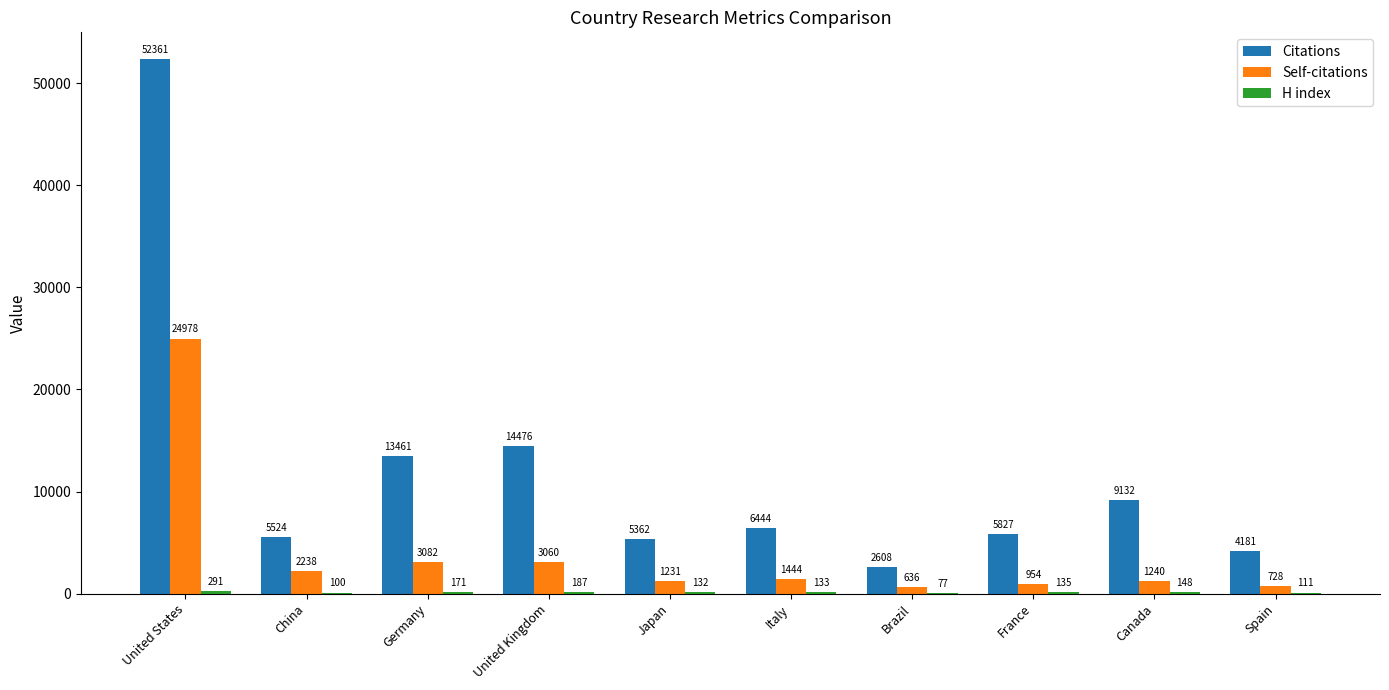

What is the sum of the Self-citations values at Spain and United States?

25706